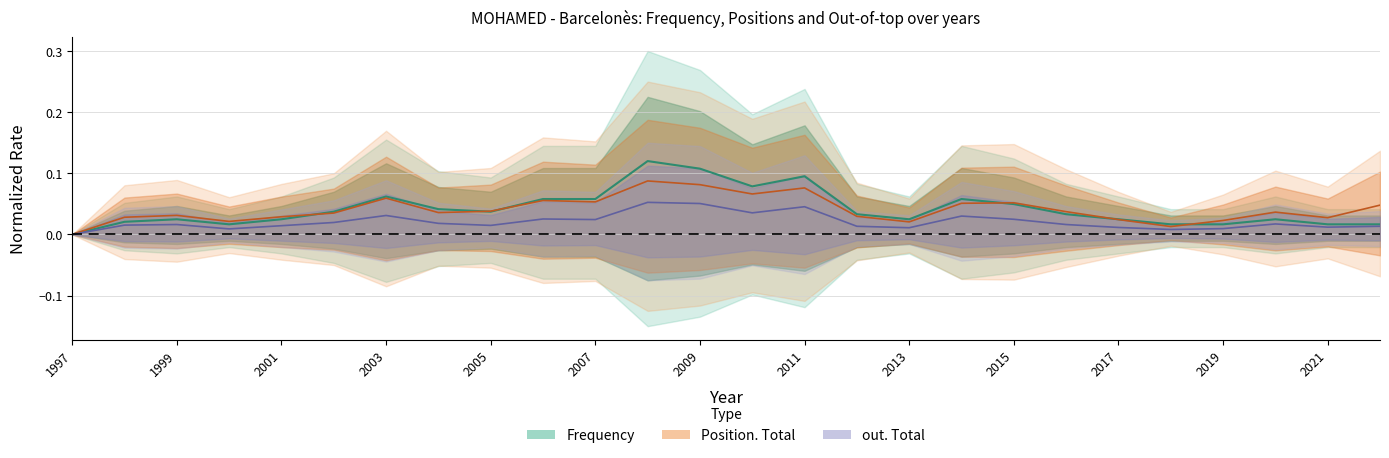

Which series has the largest range (max minus min)?

Frequency (center)